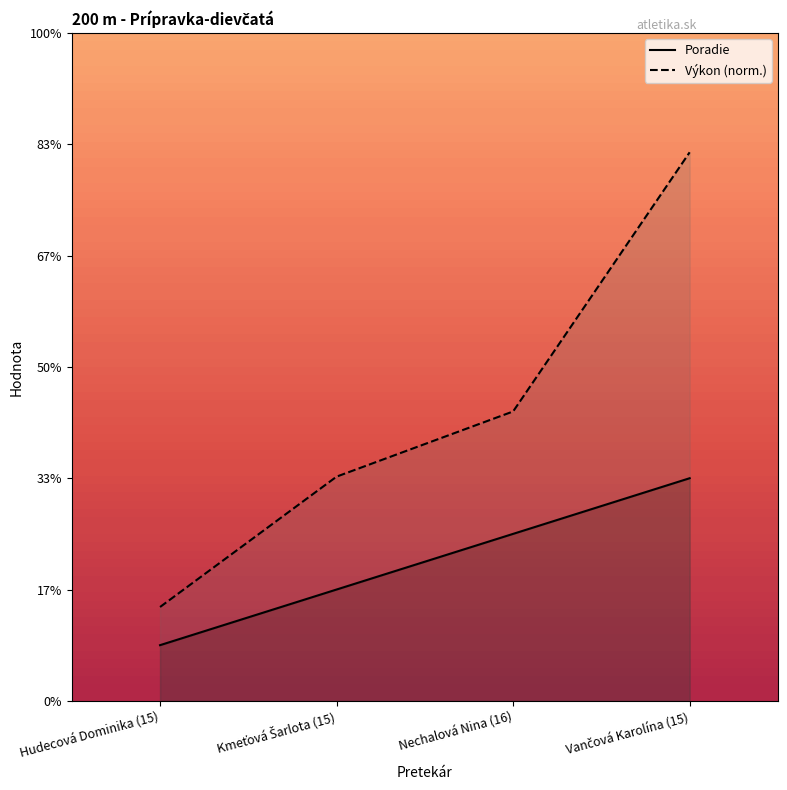

True or false: Výkon (norm.) and Poradie intersect in this chart.

False